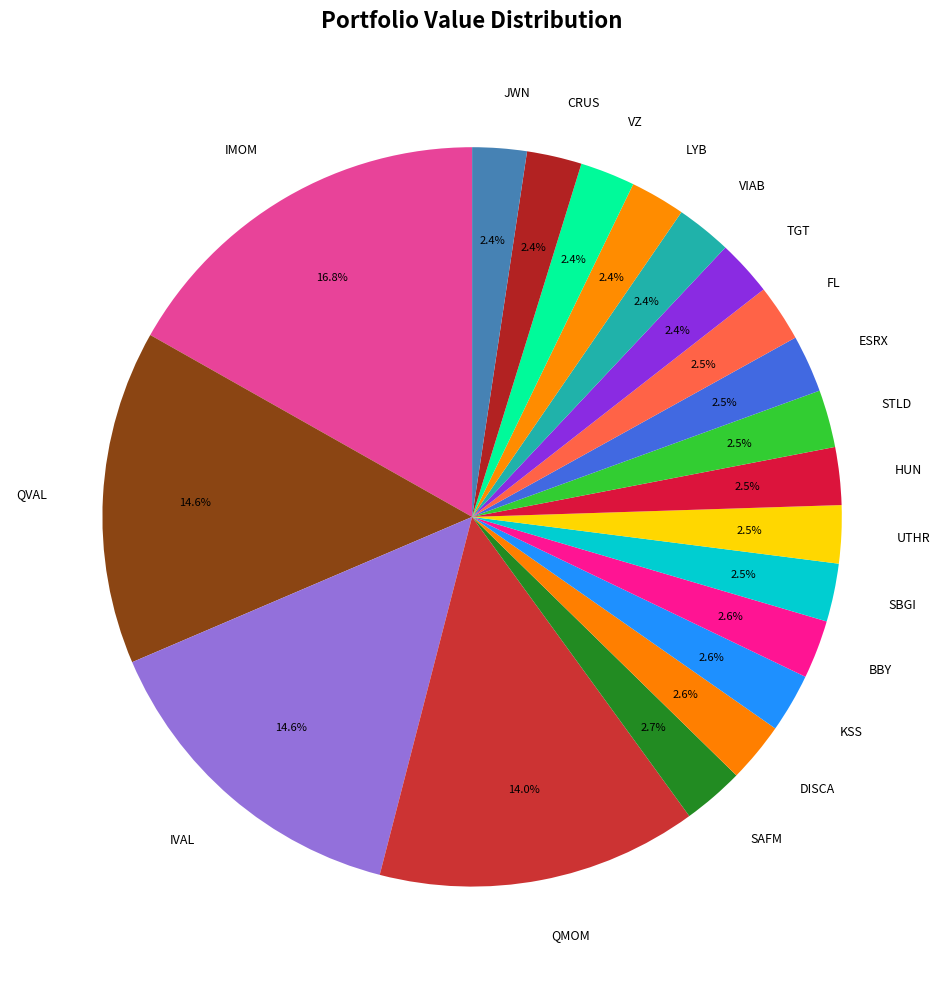

To the nearest percent, what is the difference between the largest and smallest slice percentages?

14%